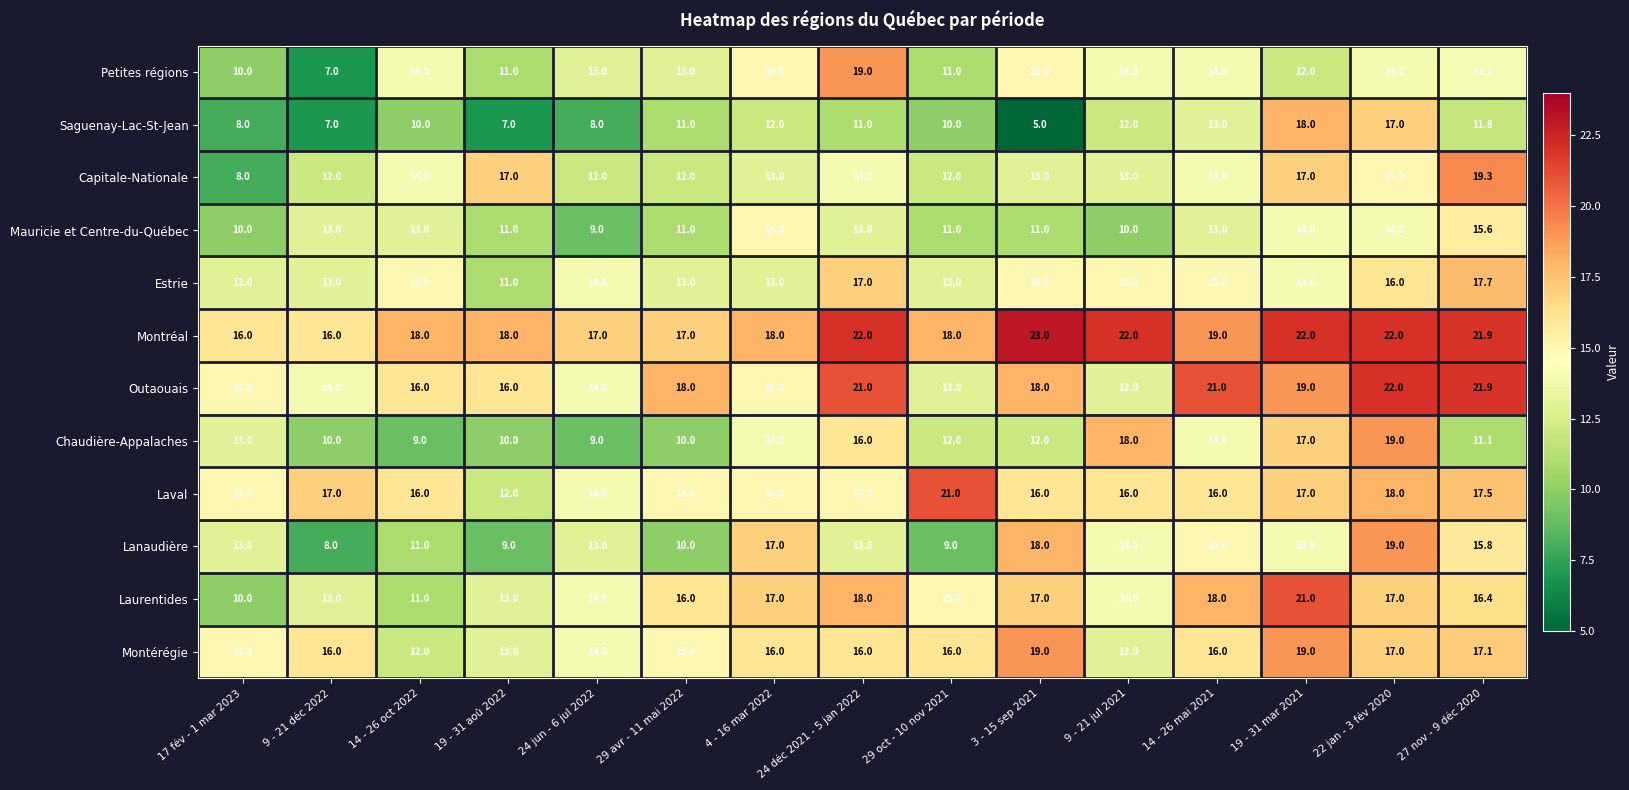

Between 14 - 26 oct 2022 and 14 - 26 mai 2021, which series saw the biggest shift?

Laurentides